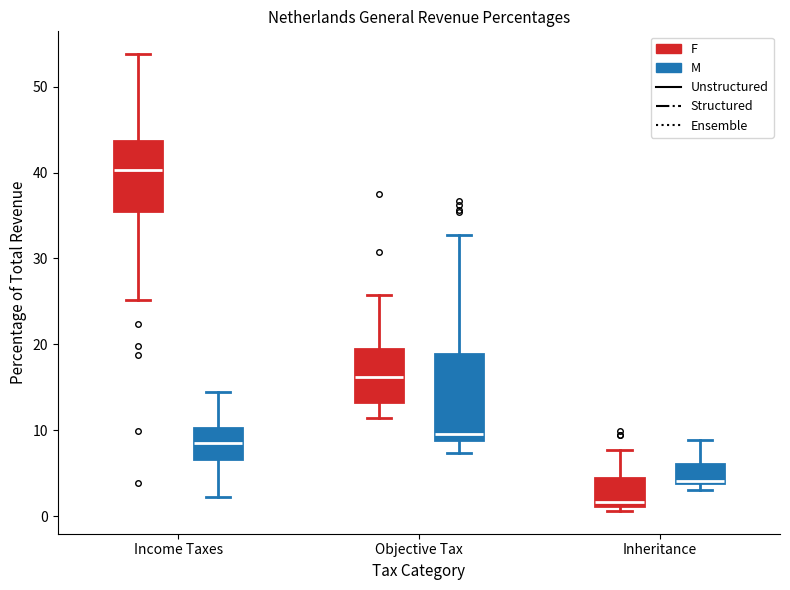

Where does the median line of the box for Income Taxes (M) sit on the y-axis? The values are not printed on the chart, so give them approximately, as read against the axis.

9